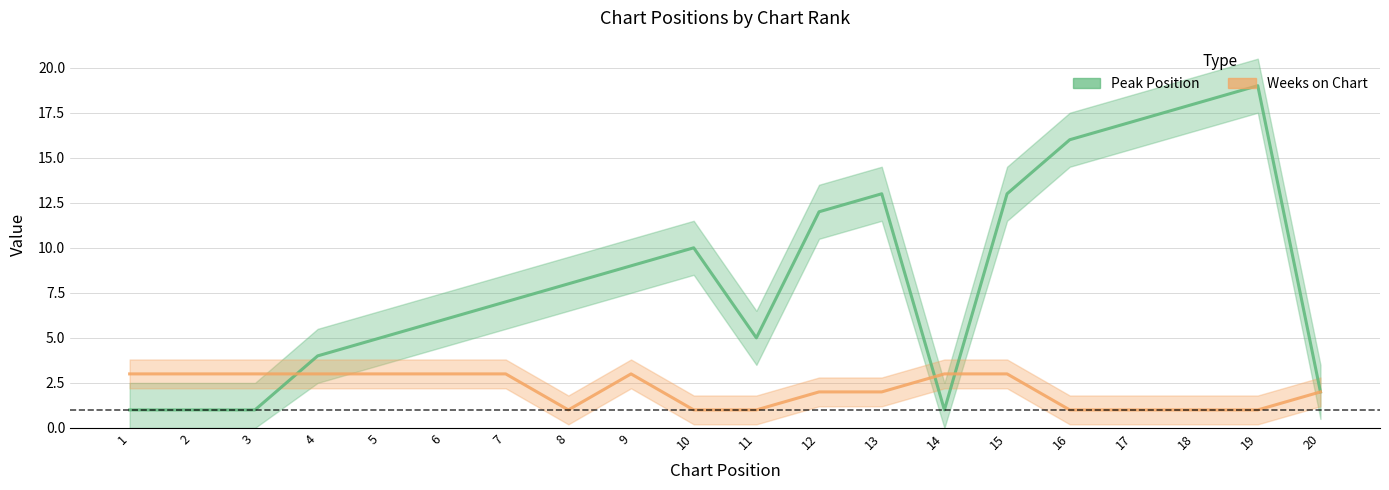

List the series in order of their peak value, lowest first.

Weeks on Chart, Peak Position